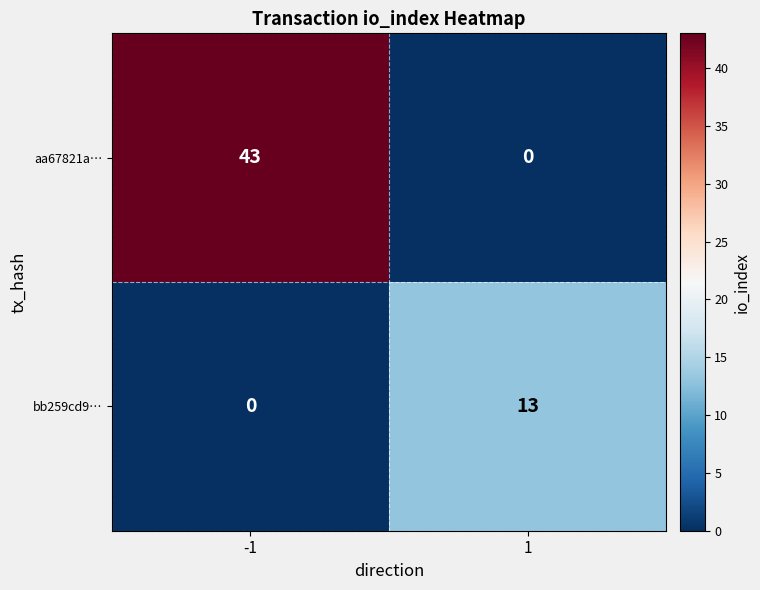

What is the total value across all series at 1?

13